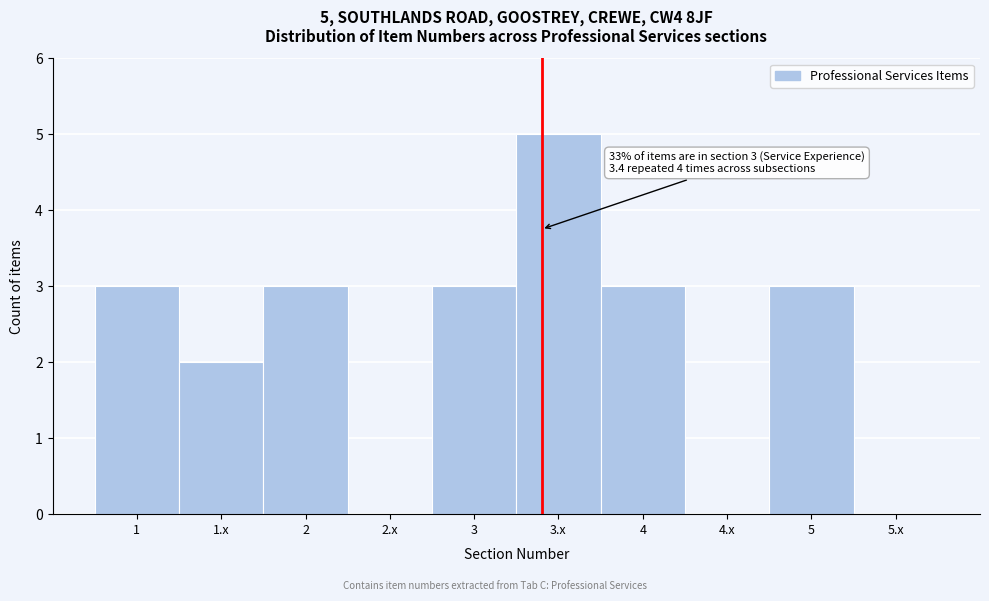

Reading left to right, transcribe all the data shown in this chart.

1=3	1.x=2	2=3	2.x=0	3=3	3.x=5	4=3	4.x=0	5=3	5.x=0